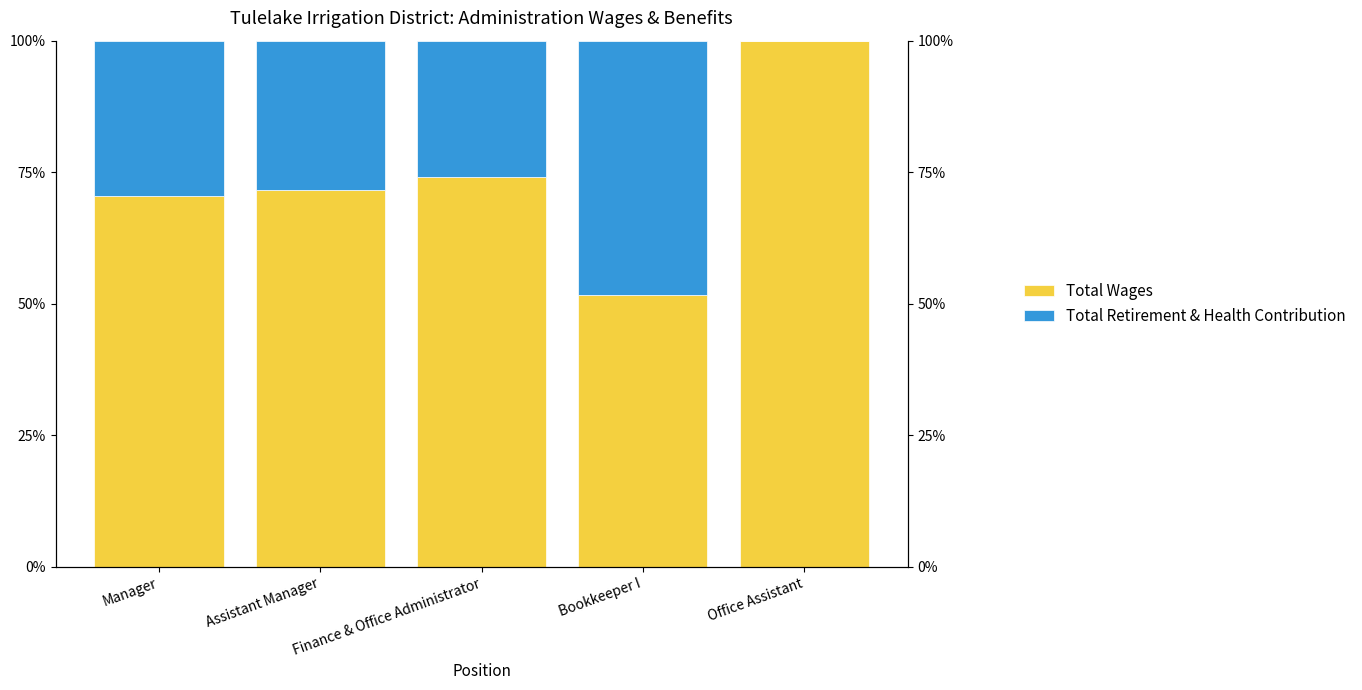

What is the difference between the Total Wages values at Assistant Manager and Manager?

1.2